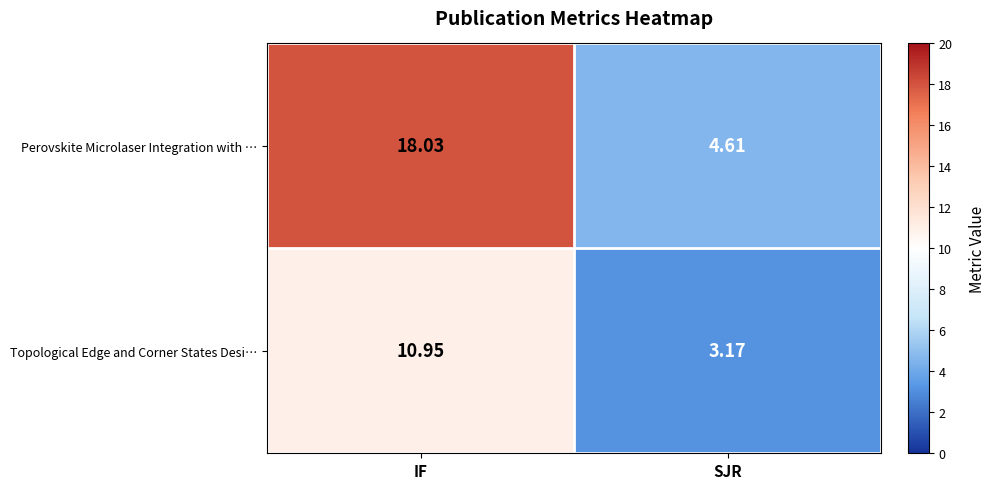

At which label is Topological Edge and Corner States Desi… closest to 7?

SJR